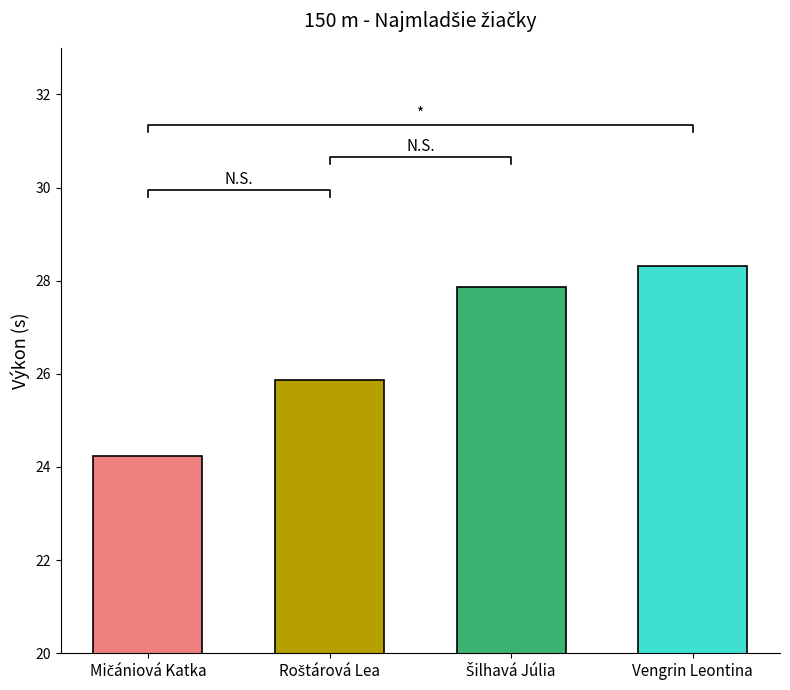

What is the smallest value displayed?

24.2